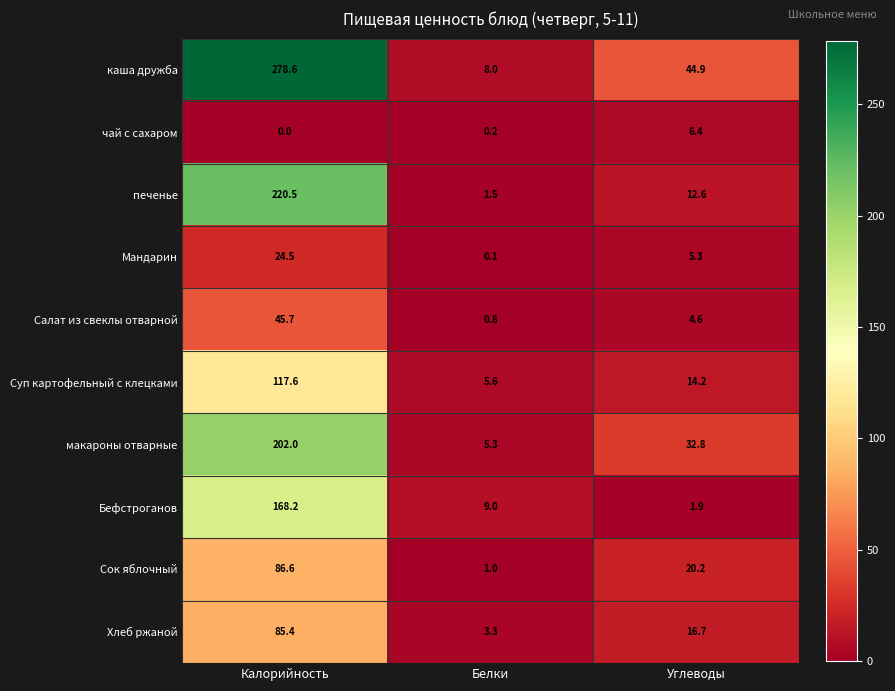

Is it true that каша дружба equals 8.0 at Белки?

True